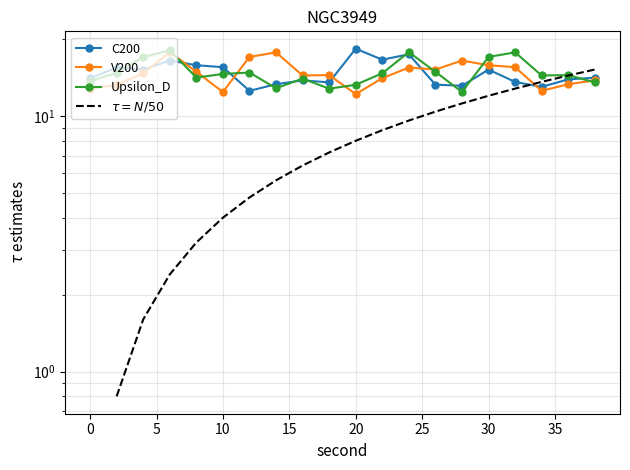

Is it true that V200 equals 23.3 at 12?

False